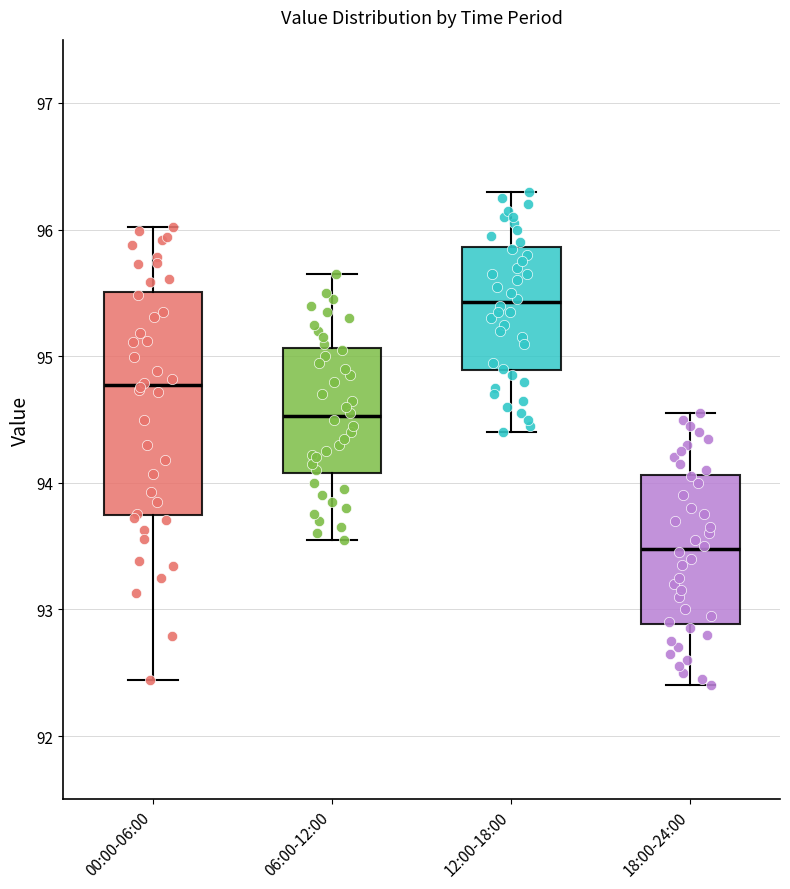

Where is the lower edge of the box for 06:00-12:00 on the y-axis? The values are not printed on the chart, so give them approximately, as read against the axis.

94.1